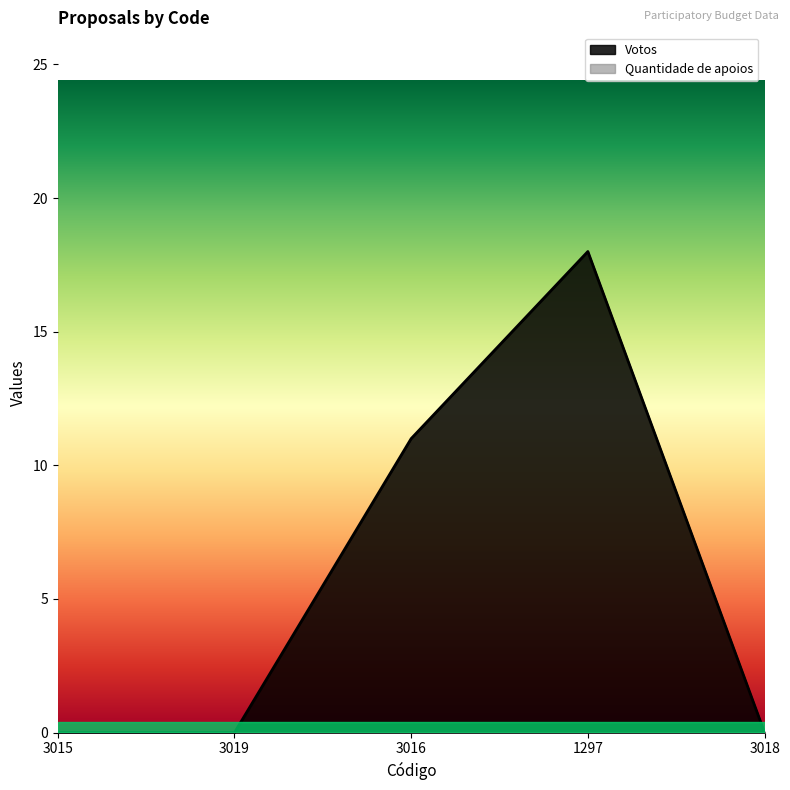

What is the label of the 3rd point from the left?

3016